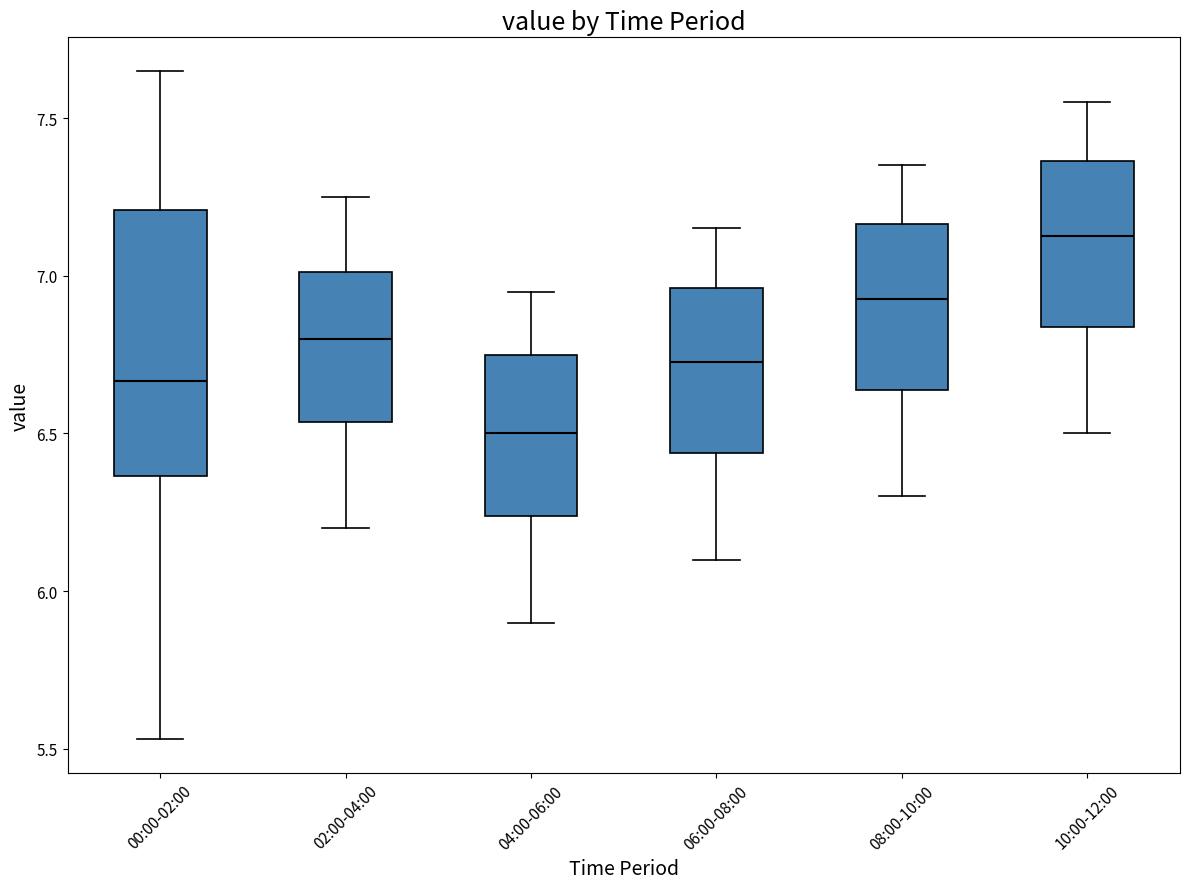

Which box's median line is the lowest?

04:00-06:00